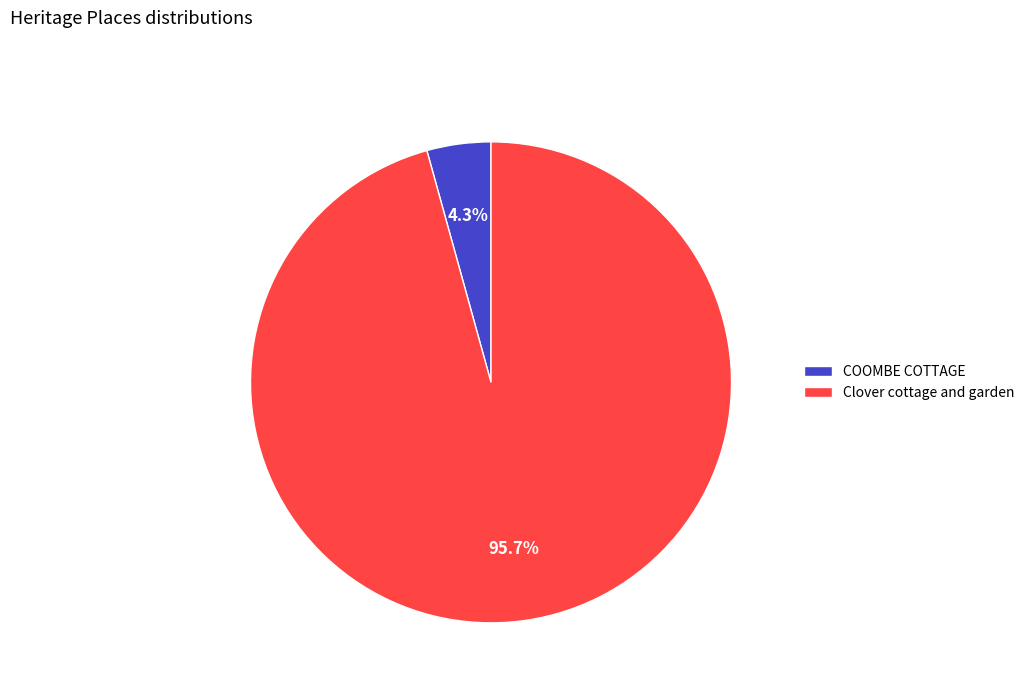

To the nearest percent, what portion does Clover cottage and garden represent?

96%